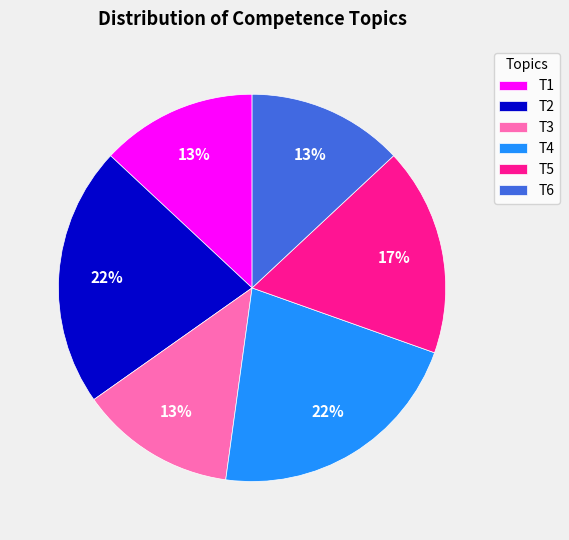

Which has a higher value, T2 or T6?

T2